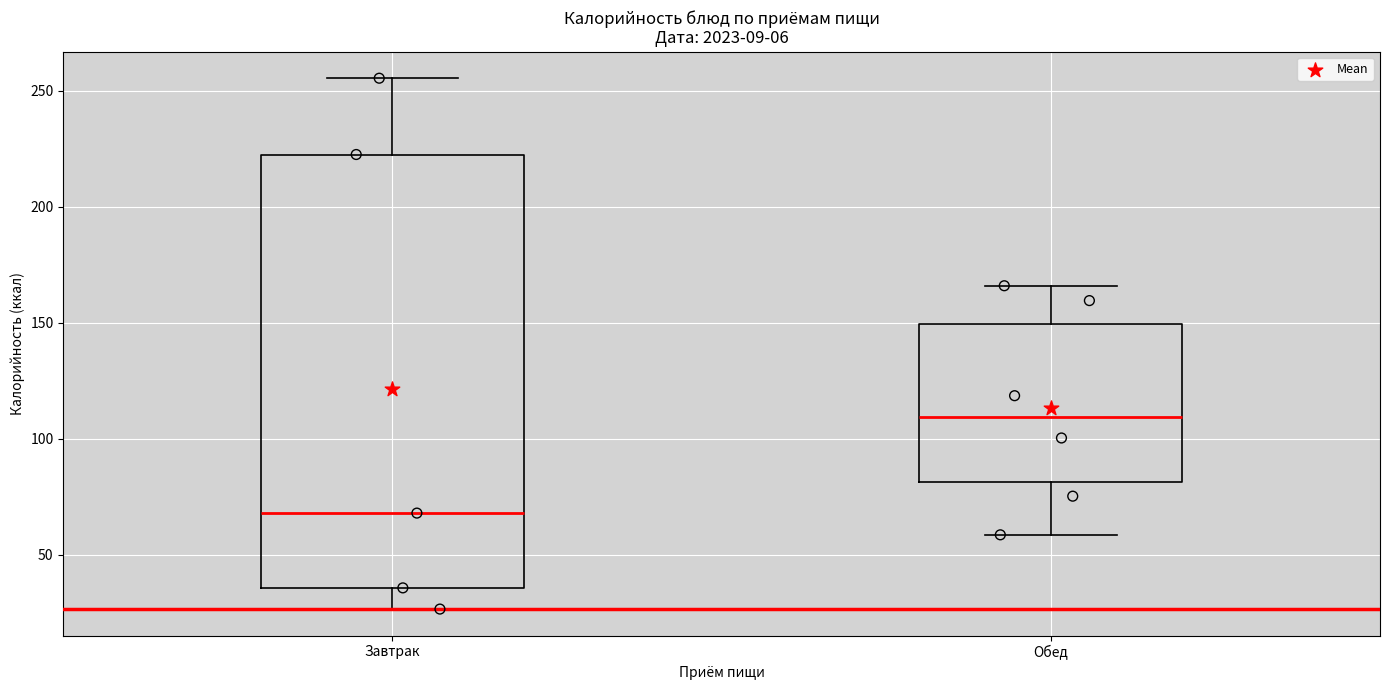

Which box's median line is the lowest?

Завтрак